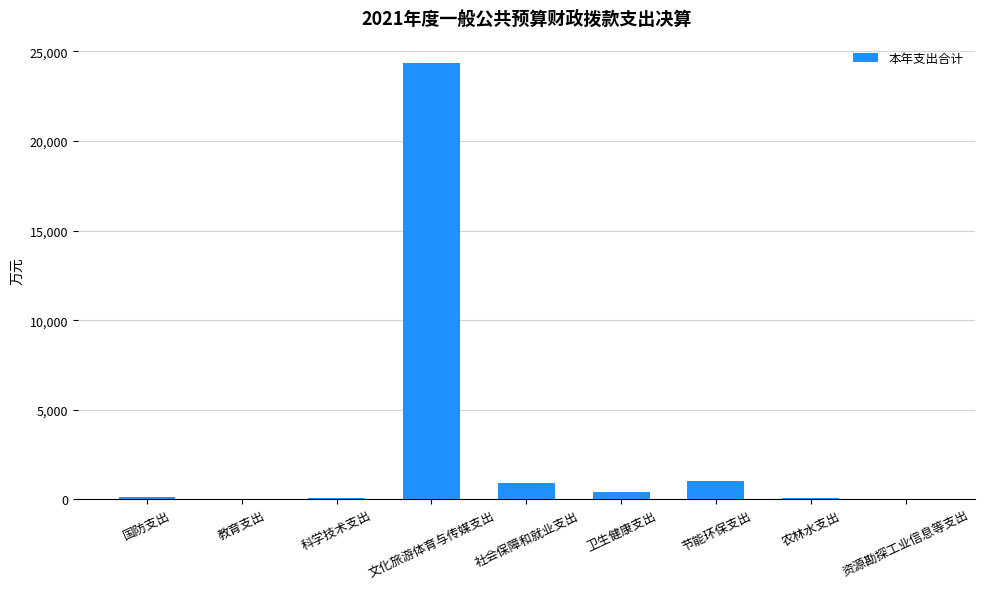

Read the value at 节能环保支出.

1028.9